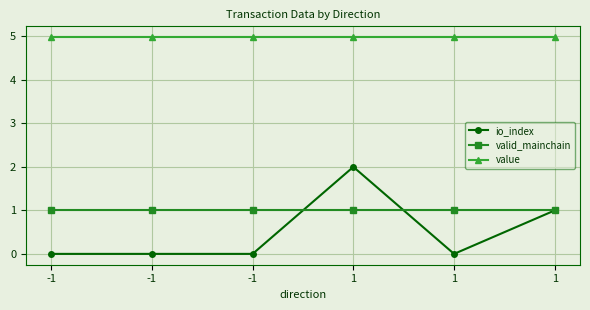

How many series are shown in this chart?

3